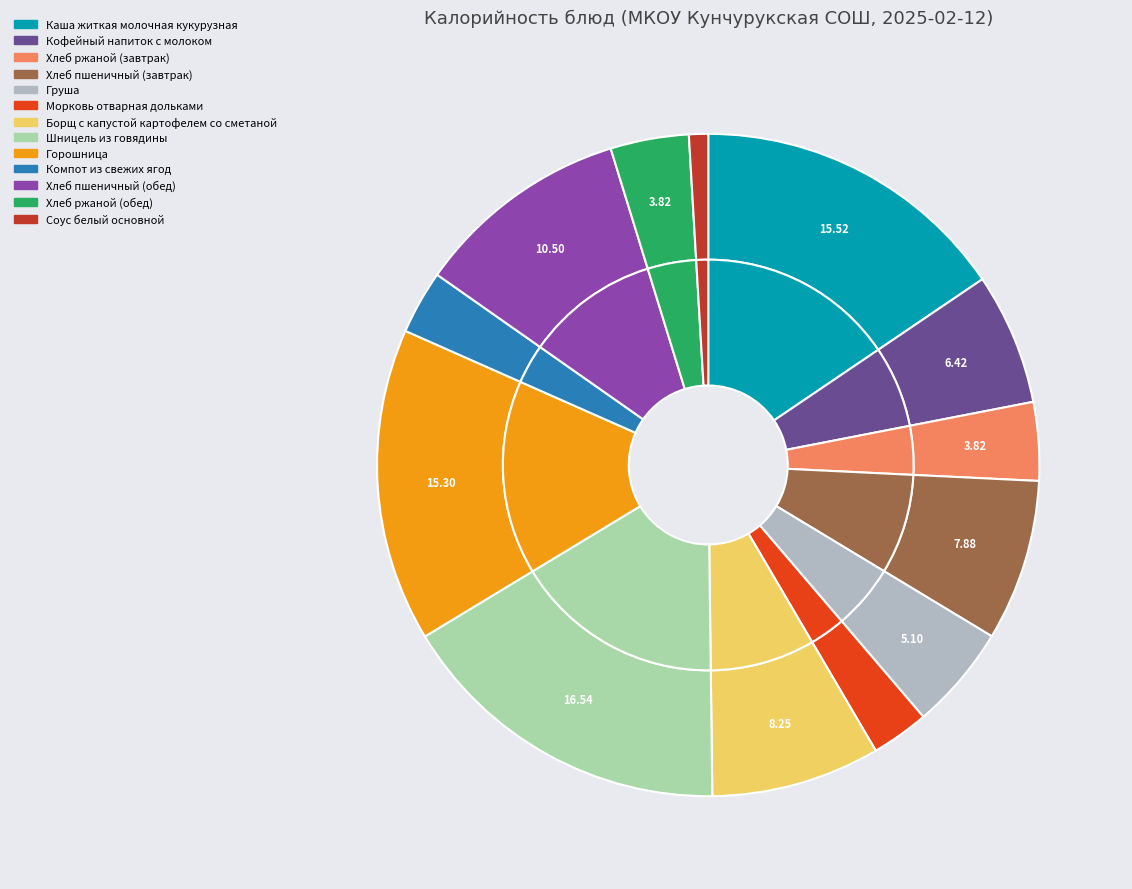

What is the smallest slice in the pie chart?

Соус белый основной